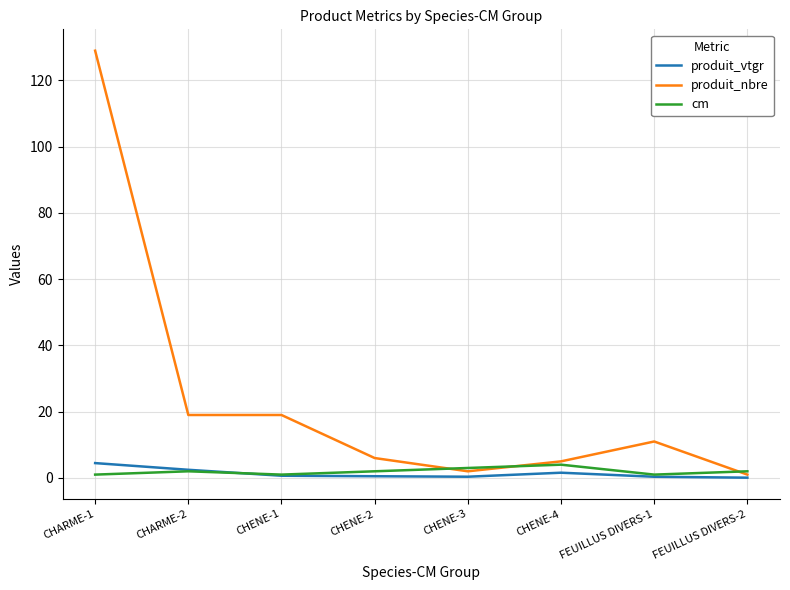

What is the minimum value for produit_nbre?

1.0